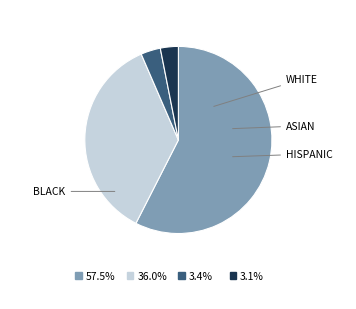

Is there a majority slice in this chart?

Yes